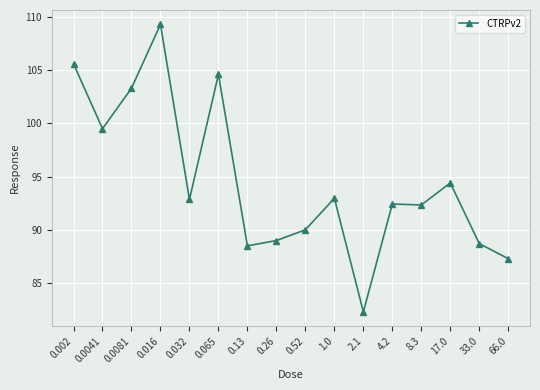

The chart shows a value of 87.3 at 66.0. True or false?

True